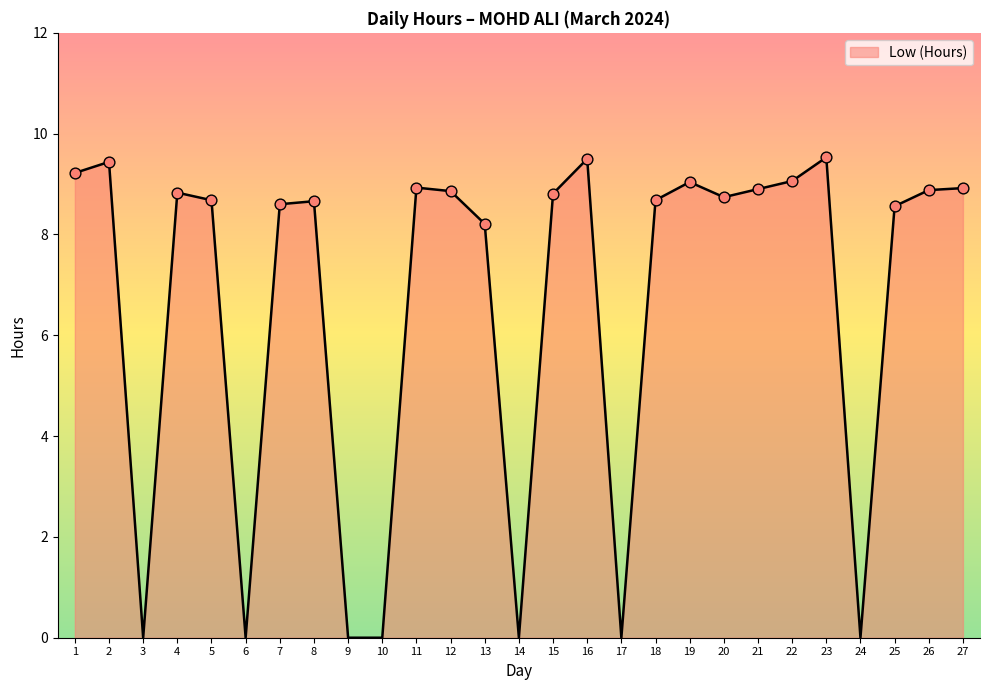

What is the change in value from 15 to 18?

-0.1